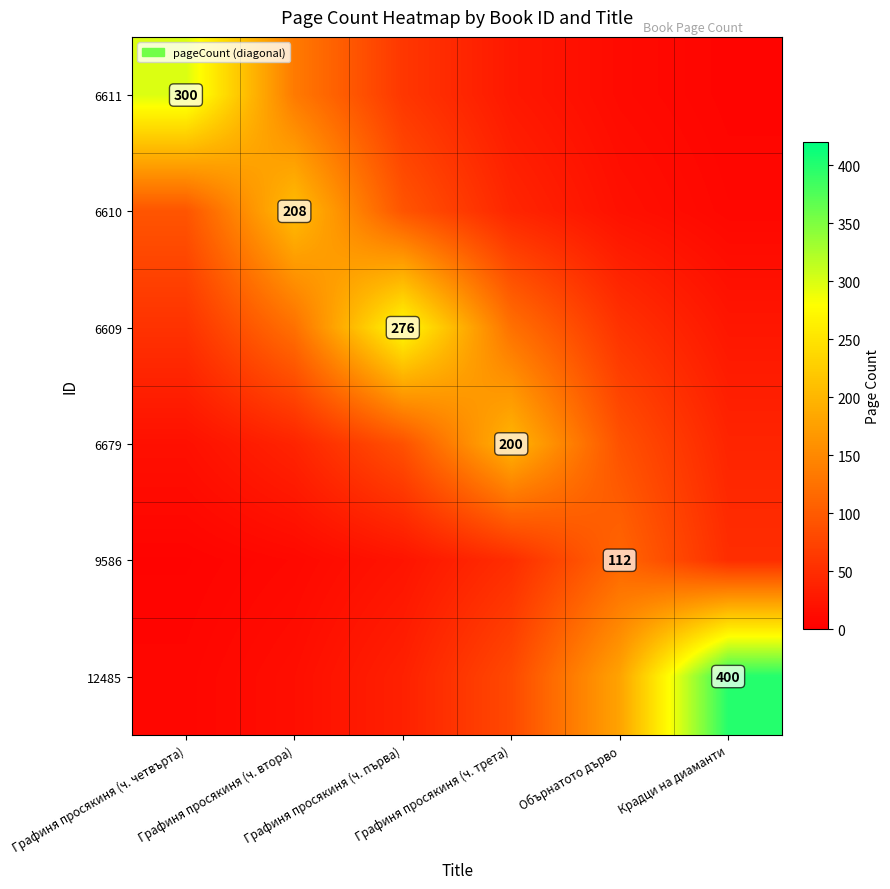

The 6611 series shows 19.4 at Графиня просякиня (ч. първа). True or false?

False